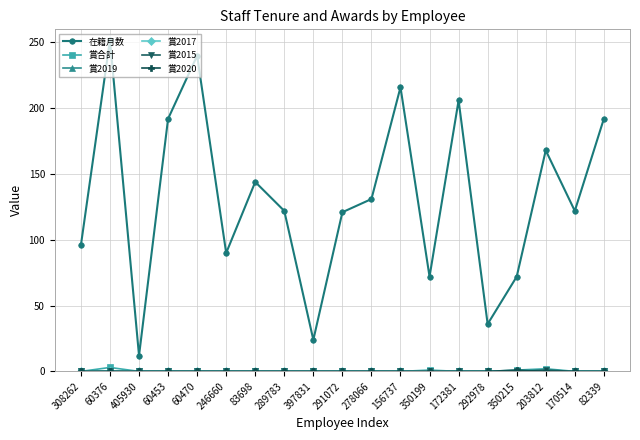

At which label does 賞2015 reach its peak?

203812